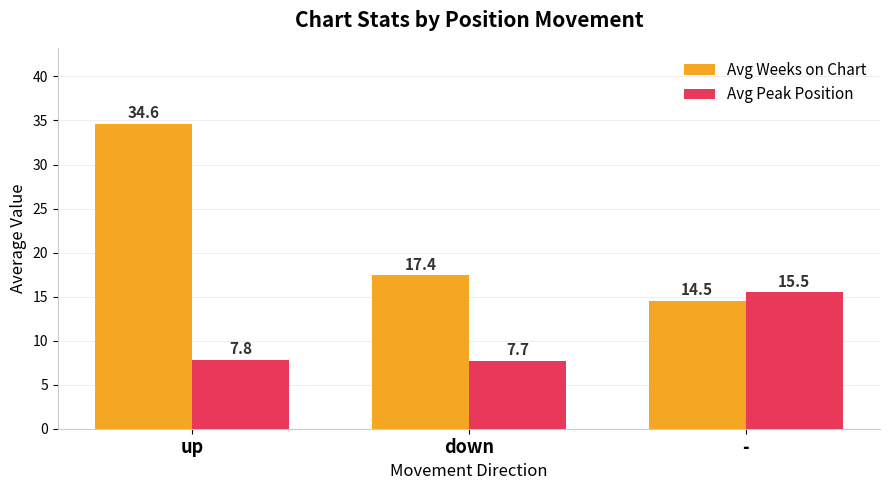

What is the label of the 1st bar from the left?

up